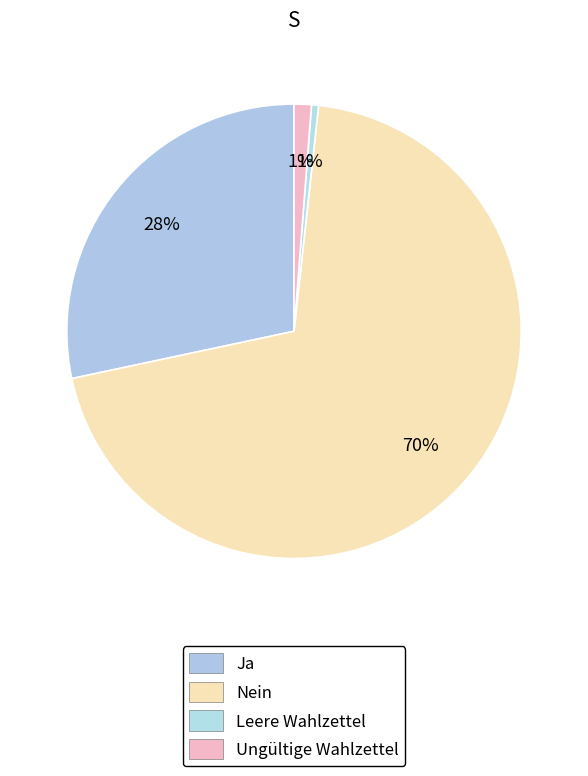

To the nearest percent, what is the average slice percentage?

25%